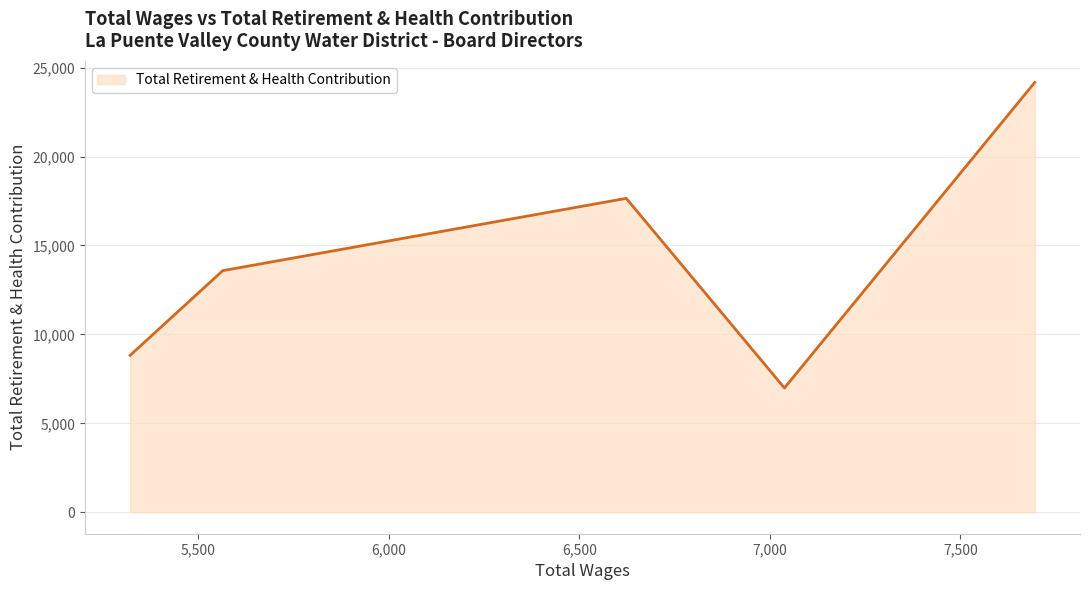

What is the average value?

14244